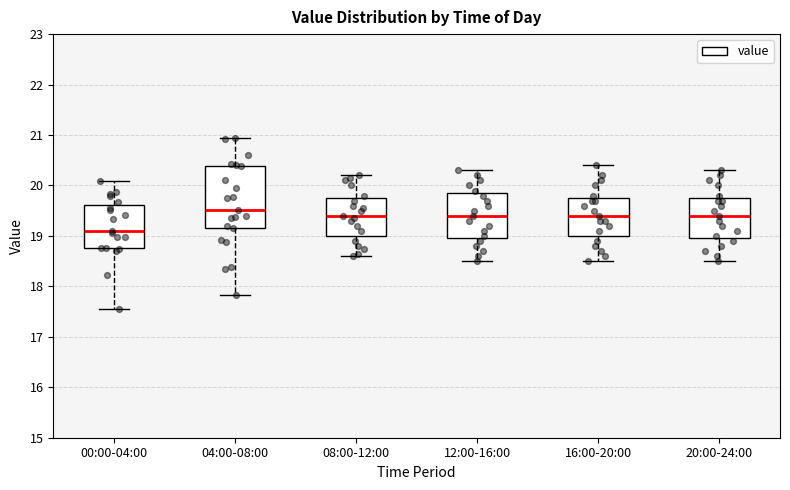

Where does the lower whisker of the box for 04:00-08:00 end on the y-axis? The values are not printed on the chart, so give them approximately, as read against the axis.

17.8